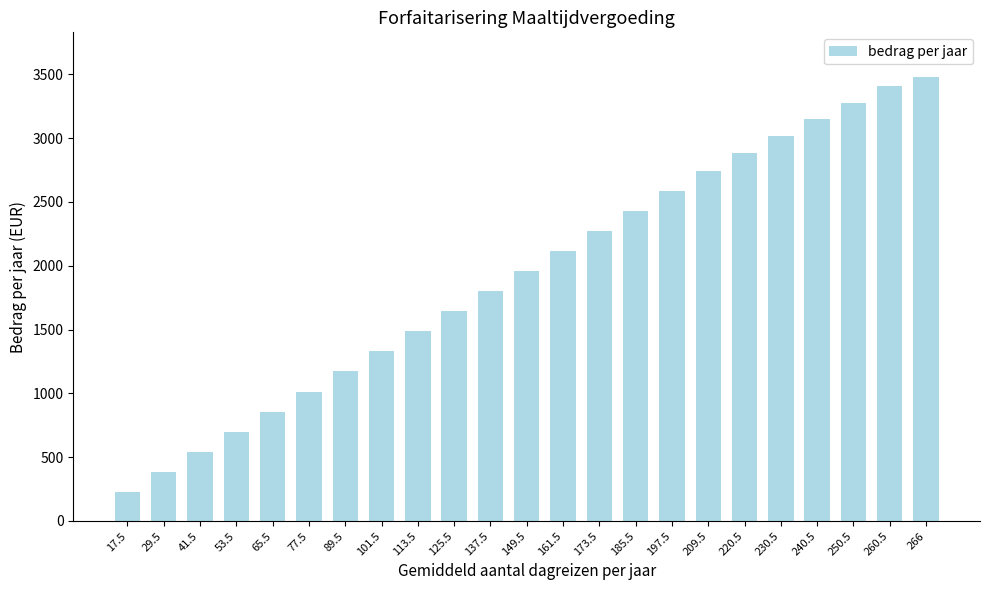

What is the difference between the maximum and minimum values?

3252.6